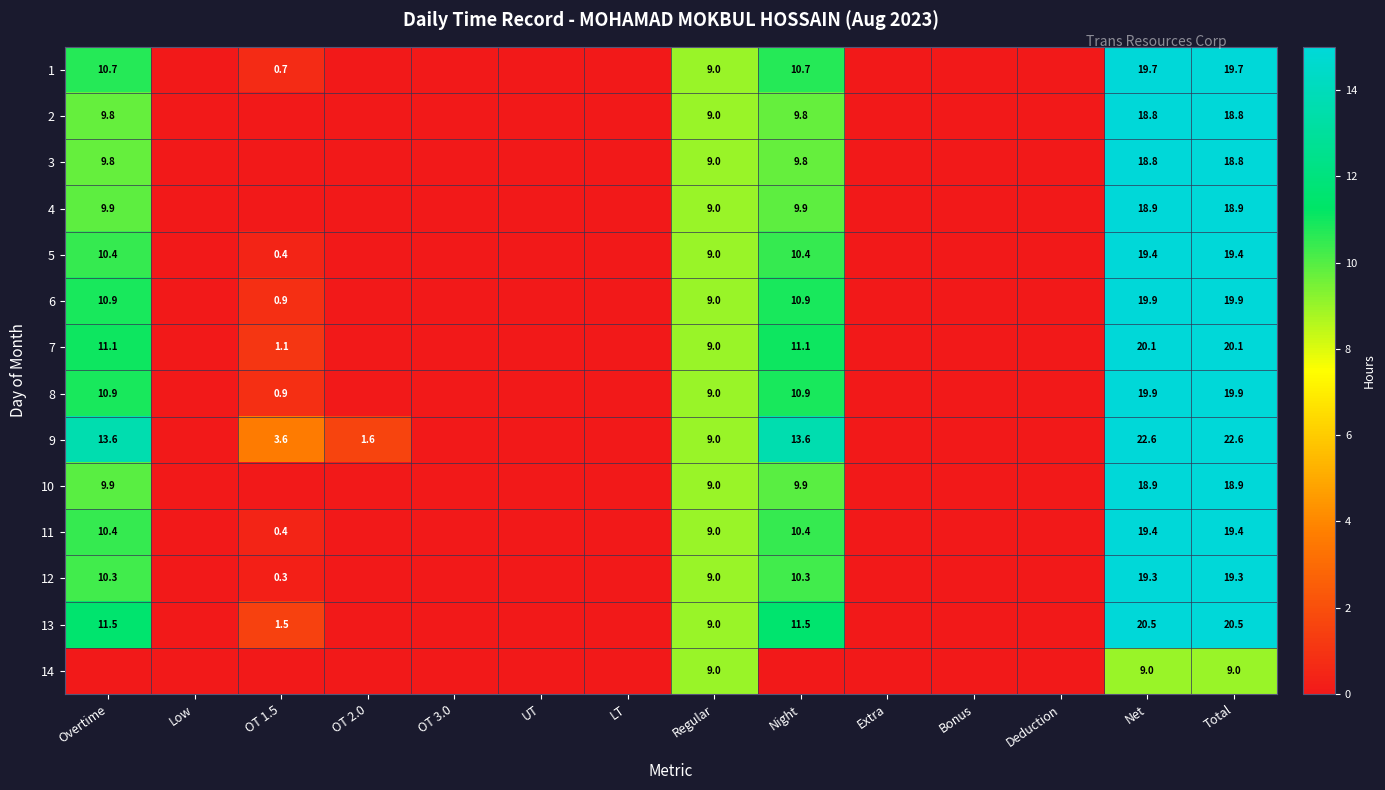

What is the spread (max minus min) of values at Night?

13.6